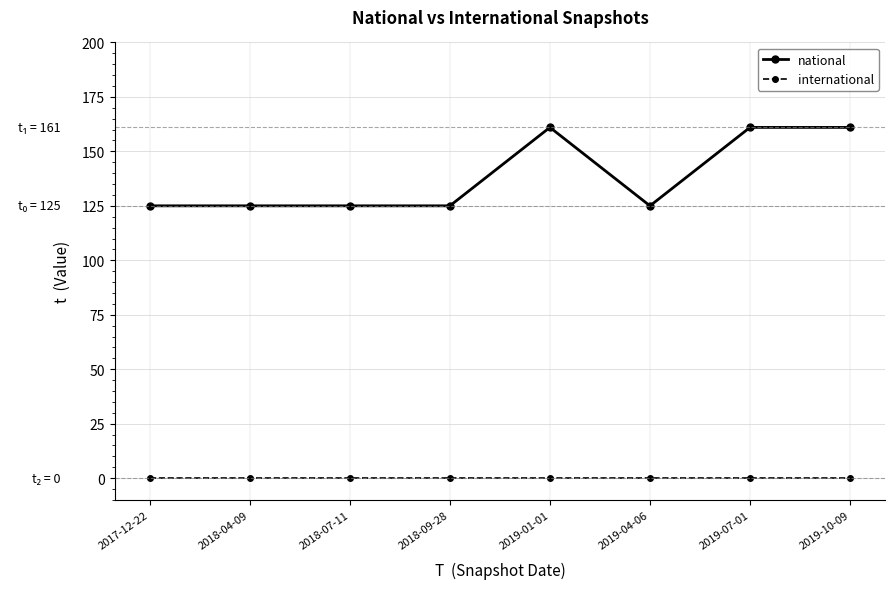

Is it true that national equals 166 at 2017-12-22?

False